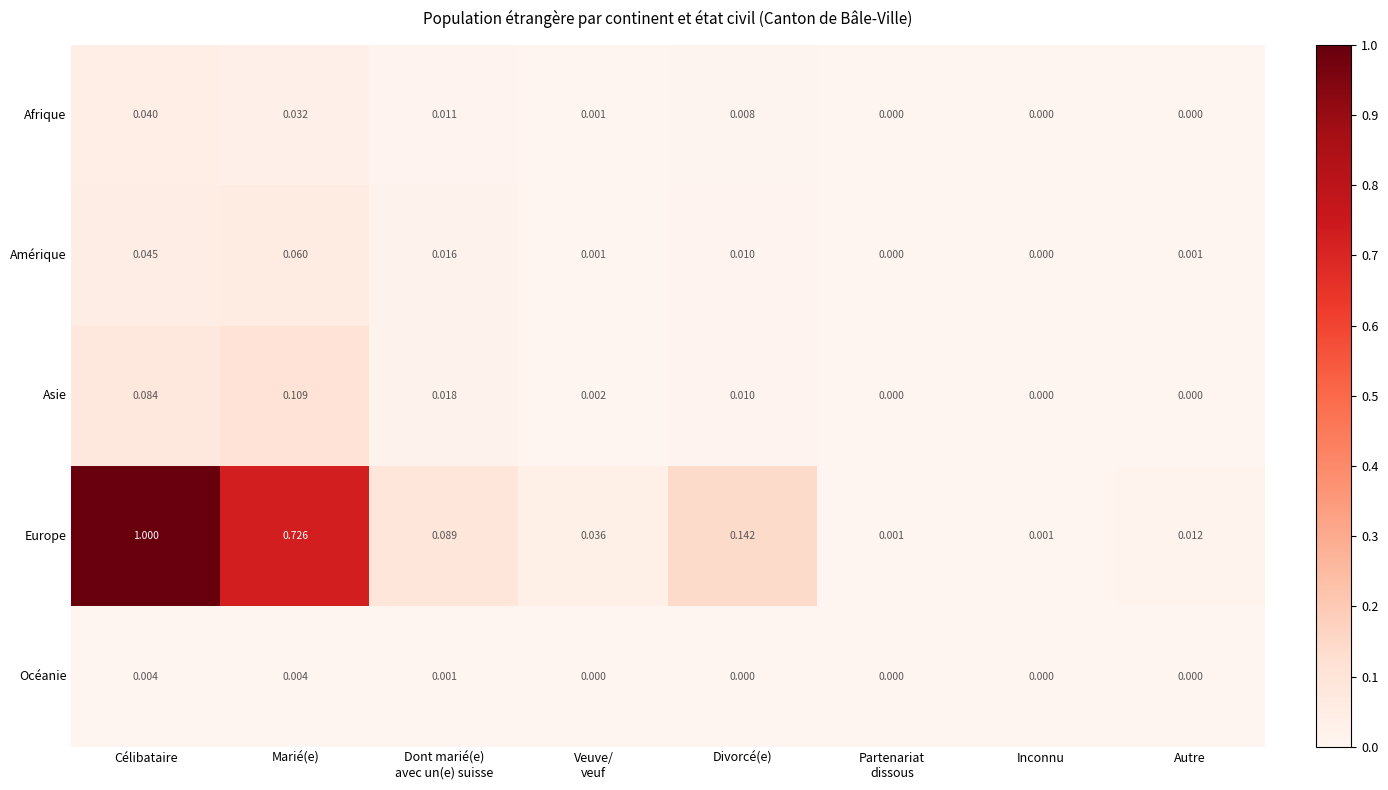

Which series has the widest spread of values?

Europe